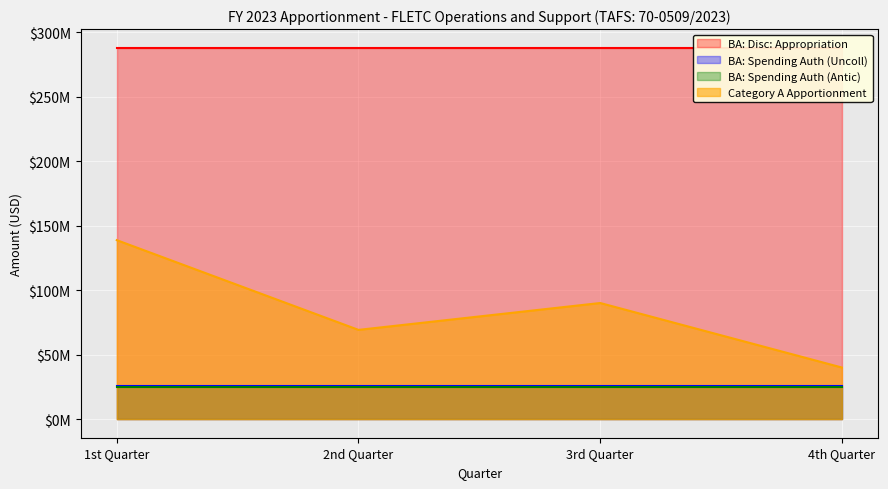

Count the values in the range 69174679 to 138712321.

3